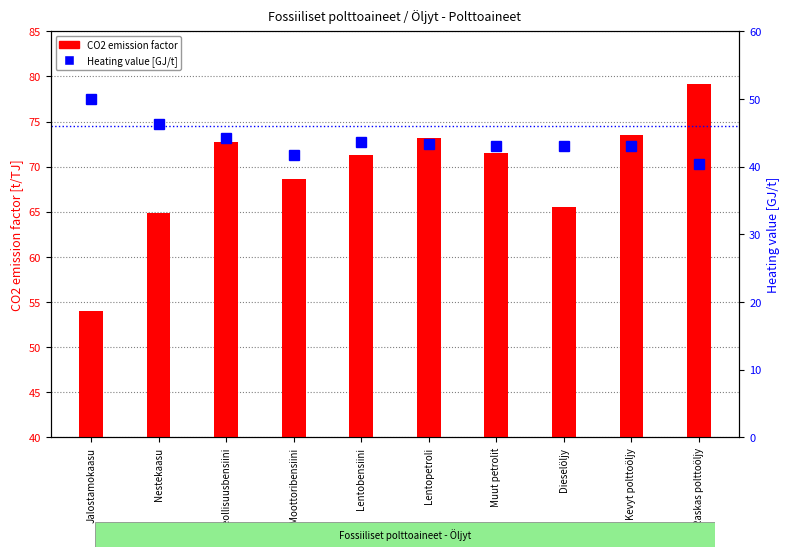

The CO2 emission factor series shows 65.5 at Dieselöljy. True or false?

True